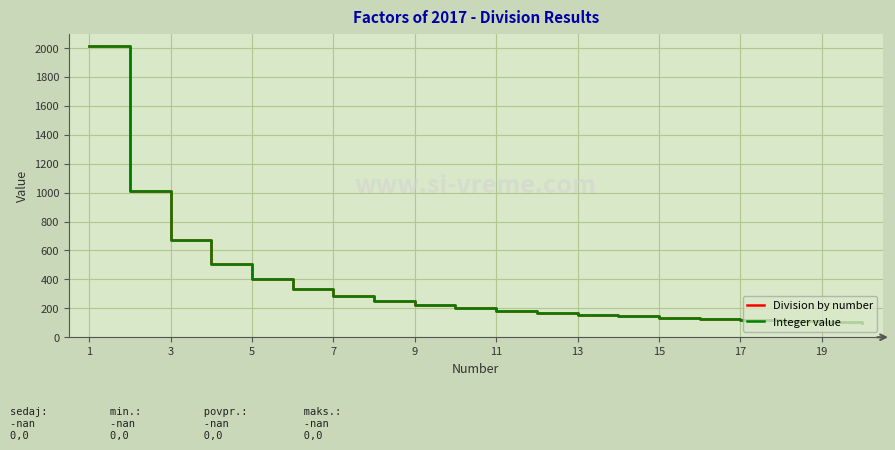

What is the maximum value for Division by number?

2017.0